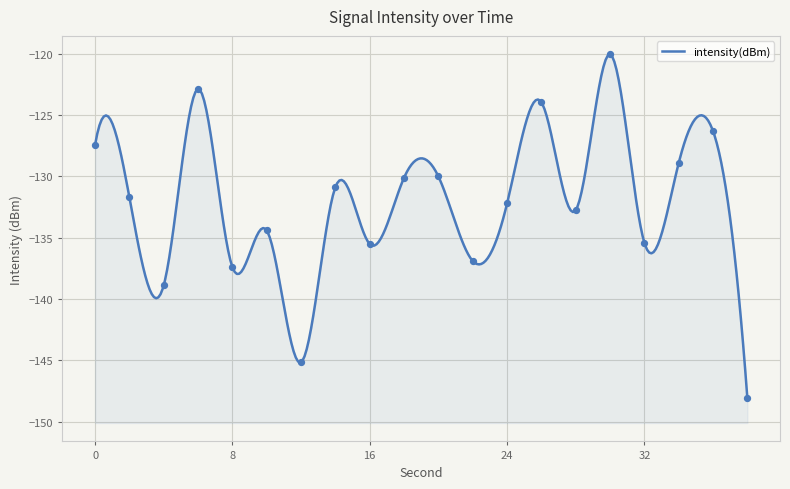

What is the change in value from 24 to 32?

-3.2